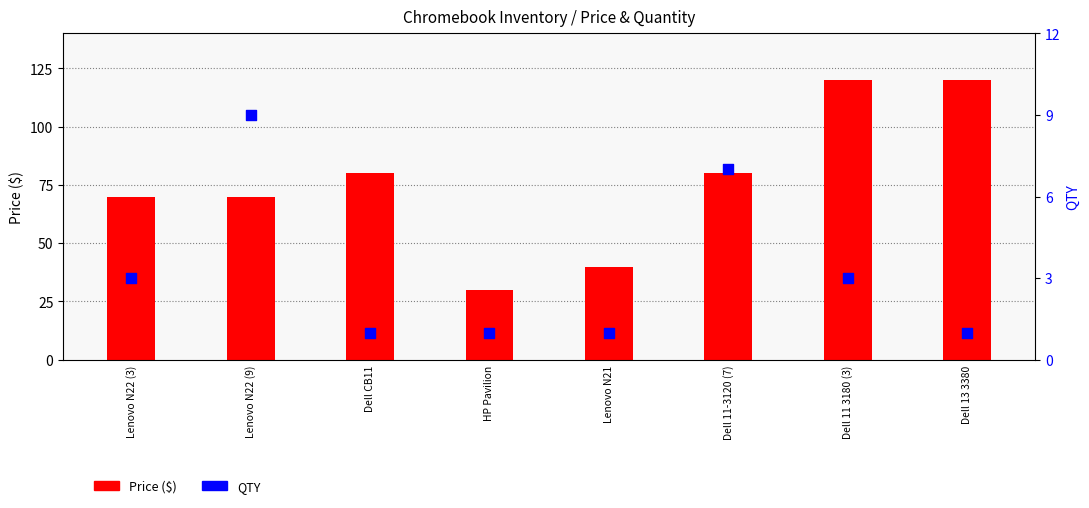

Which series contains the lowest Y value?

QTY